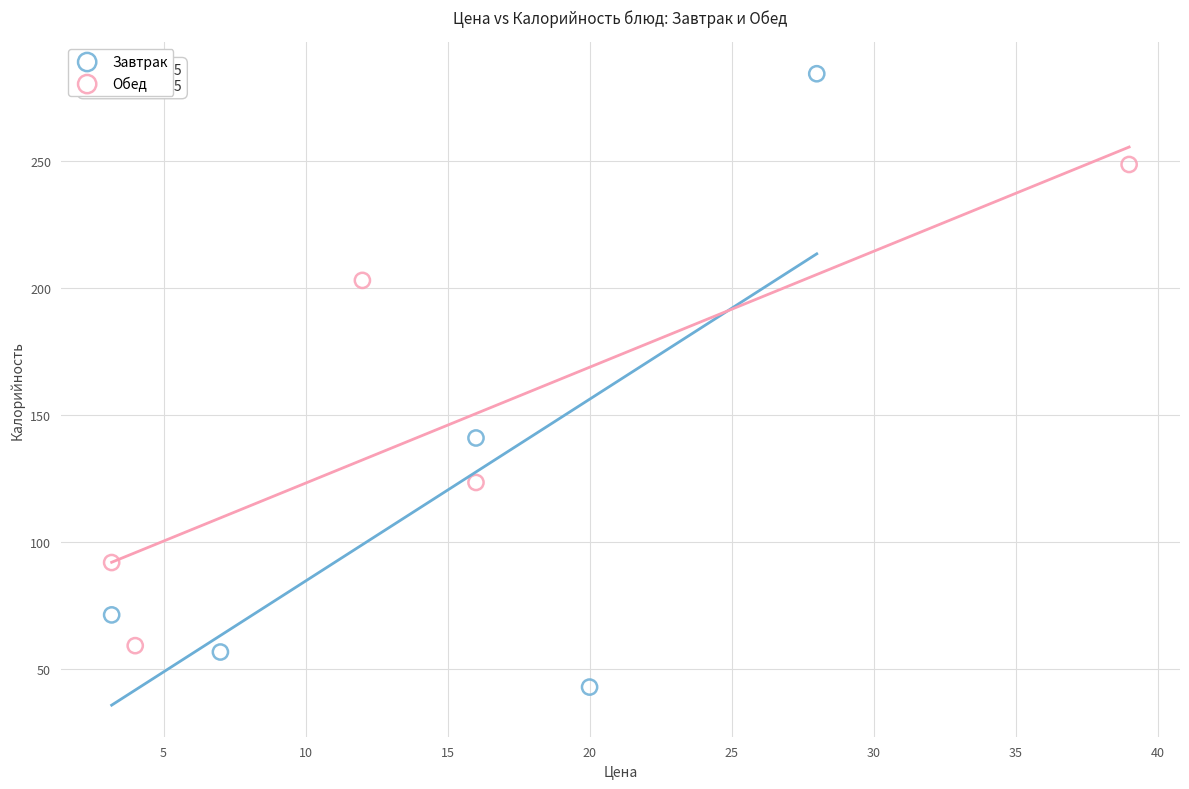

What are all the series names shown in the legend?

Завтрак, Обед